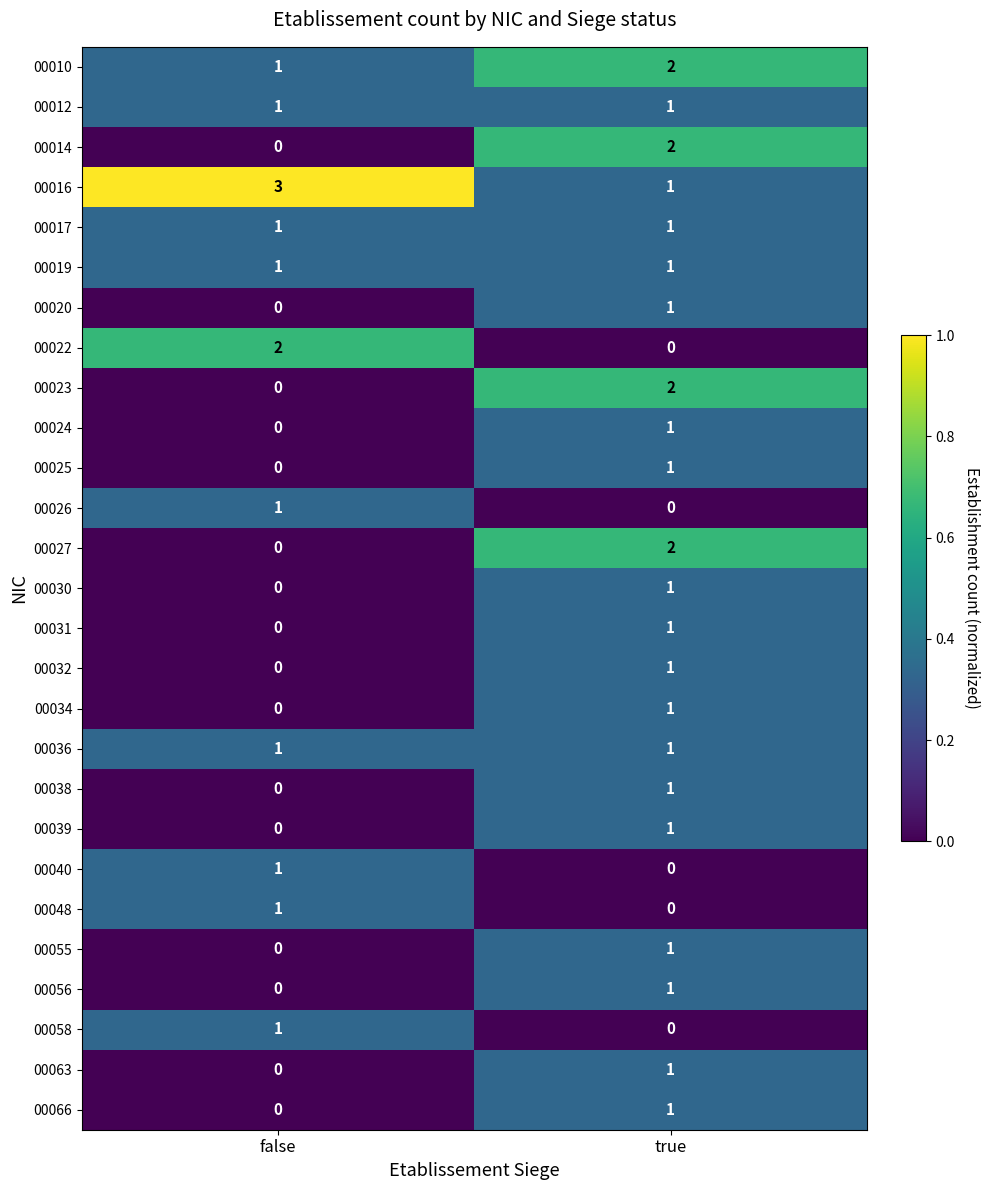

The 00040 series shows 0 at true. True or false?

True